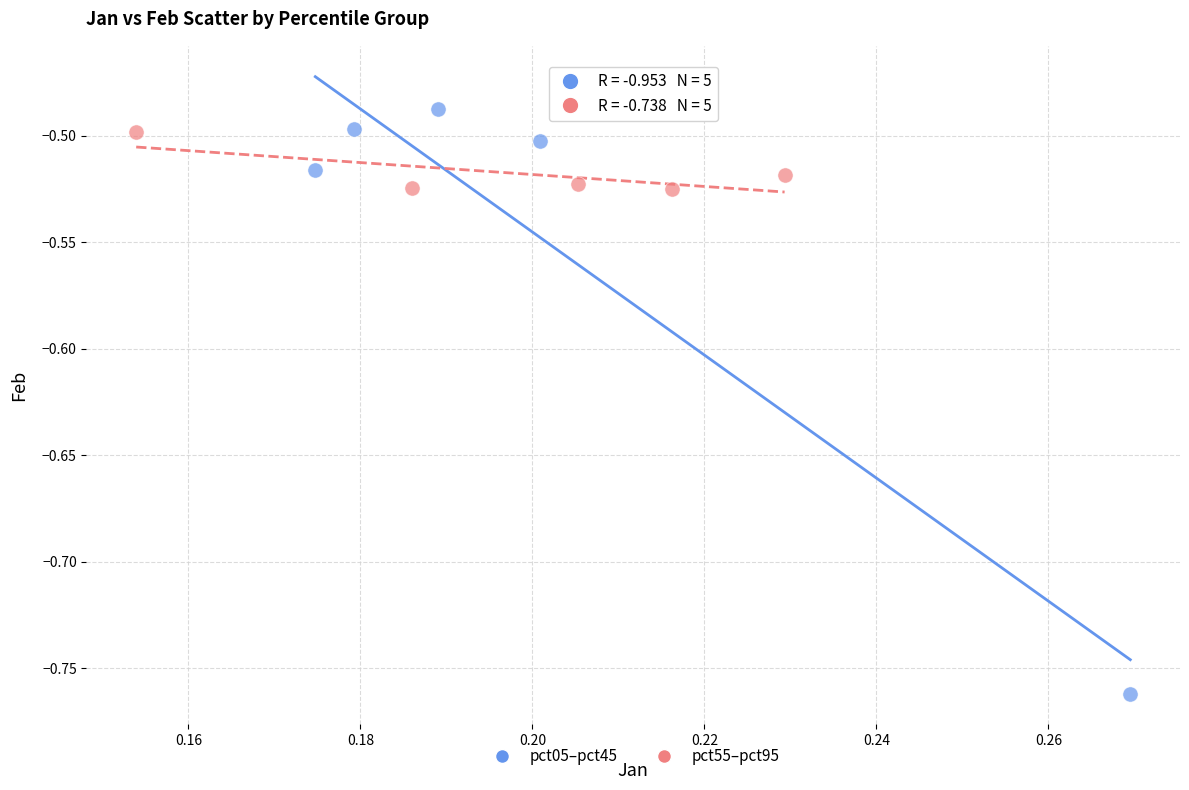

What are all the series names shown in the legend?

pct05–pct45, pct55–pct95